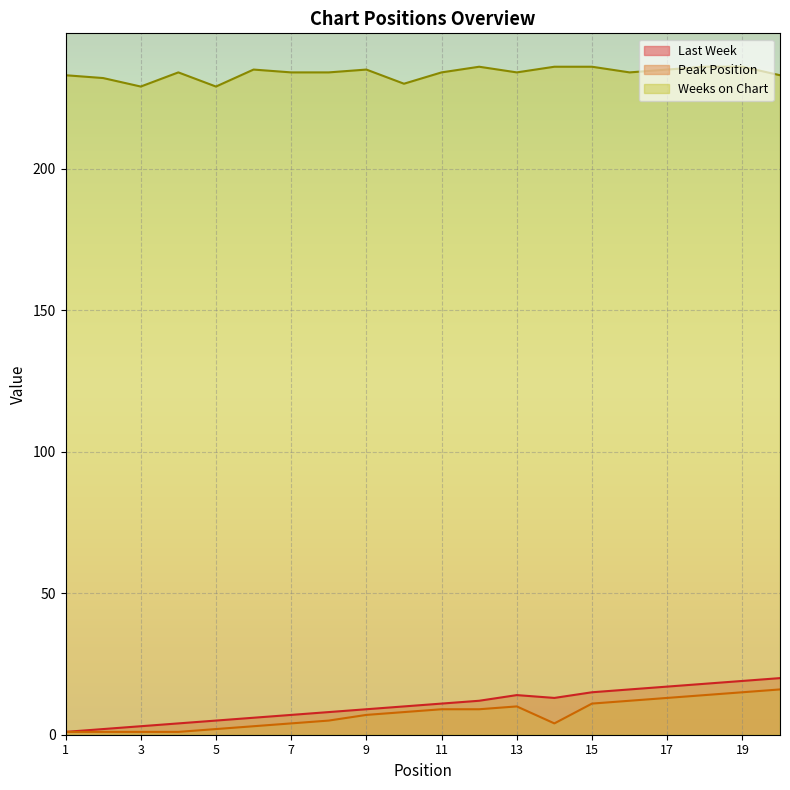

Reading left to right, transcribe all the data shown in this chart.

Last Week: 1	2	3	4	5	6	7	8	9	10	11	12	14	13	15	16	17	18	19	20
Peak Position: 1	1	1	1	2	3	4	5	7	8	9	9	10	4	11	12	13	14	15	16
Weeks on Chart: 233	232	229	234	229	235	234	234	235	230	234	236	234	236	236	234	235	236	236	233